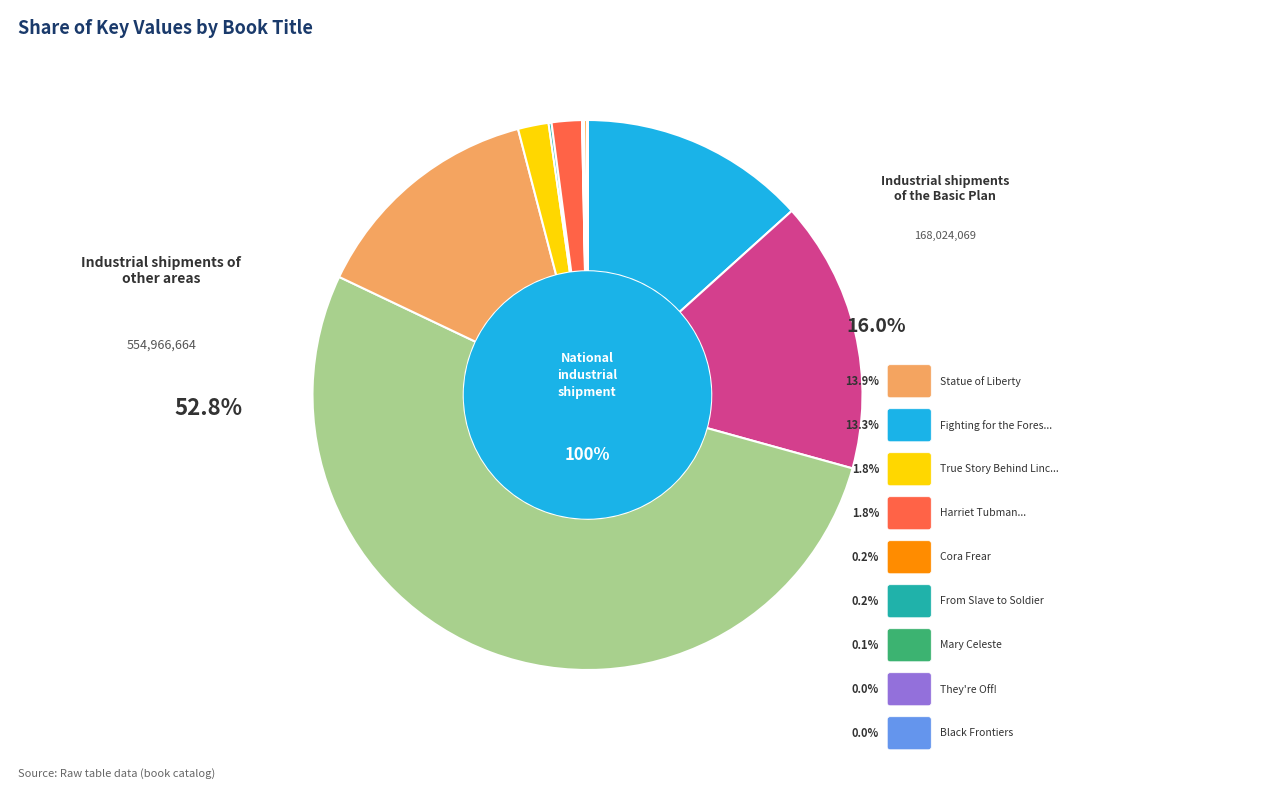

Count the number of slices in the pie.

11